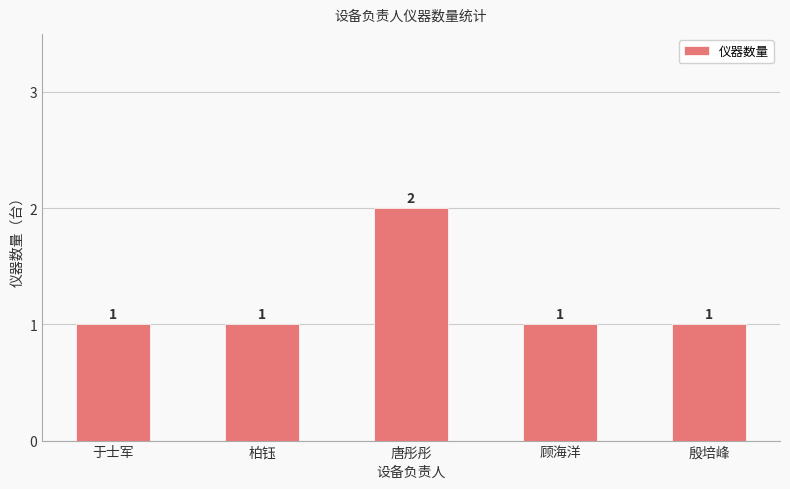

Which has a higher value, 柏钰 or 唐彤彤?

唐彤彤